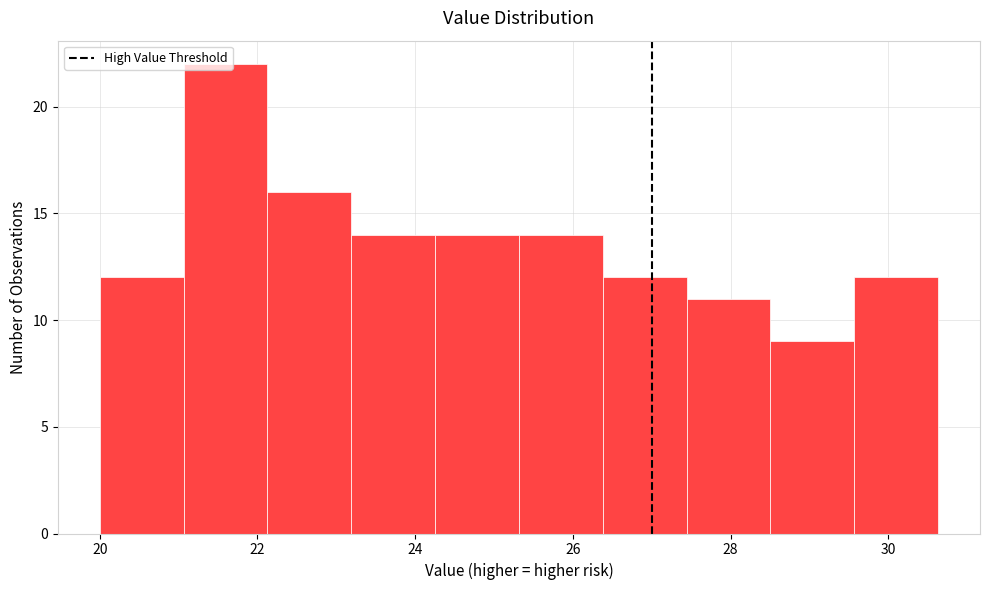

How tall is the bar that spans 28.6 to 29.6 on the x-axis? Neither the bar edges nor the heights are printed on the chart, so give them approximately, as read against the axes.

9